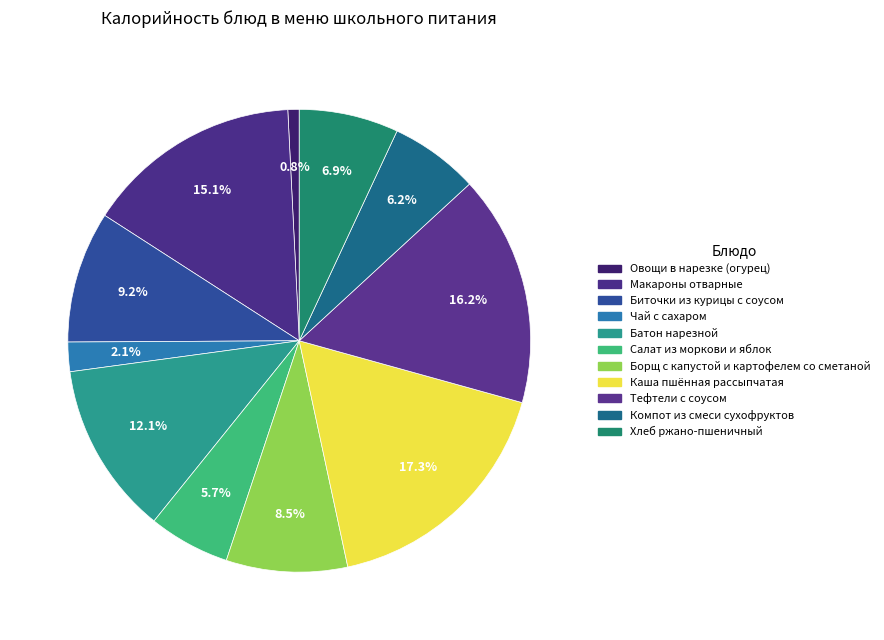

What is the smallest slice in the pie chart?

Овощи в нарезке (огурец)